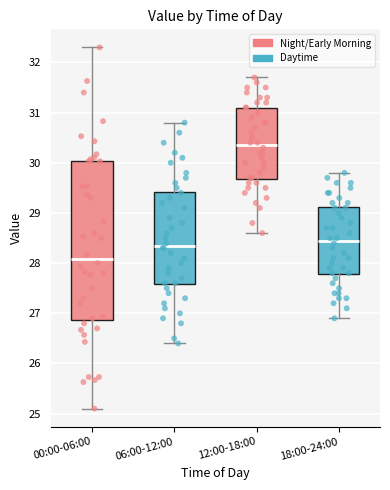

Where is the lower edge of the box for 18:00-24:00 on the y-axis? The values are not printed on the chart, so give them approximately, as read against the axis.

27.8